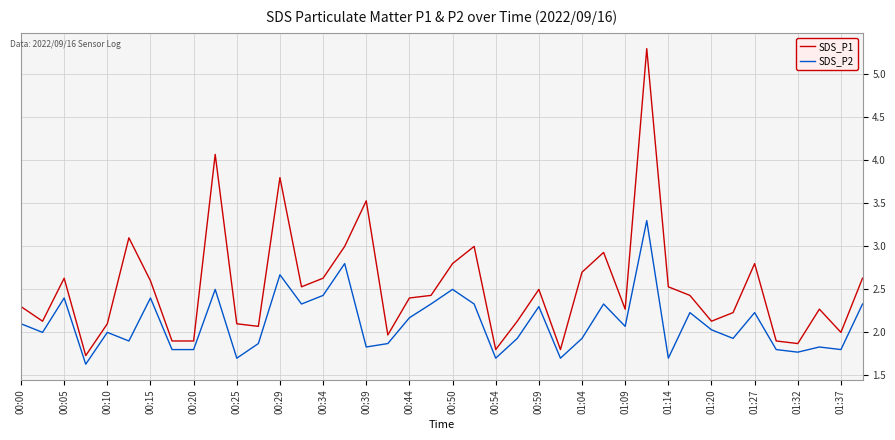

What is the minimum value for SDS_P1?

1.7